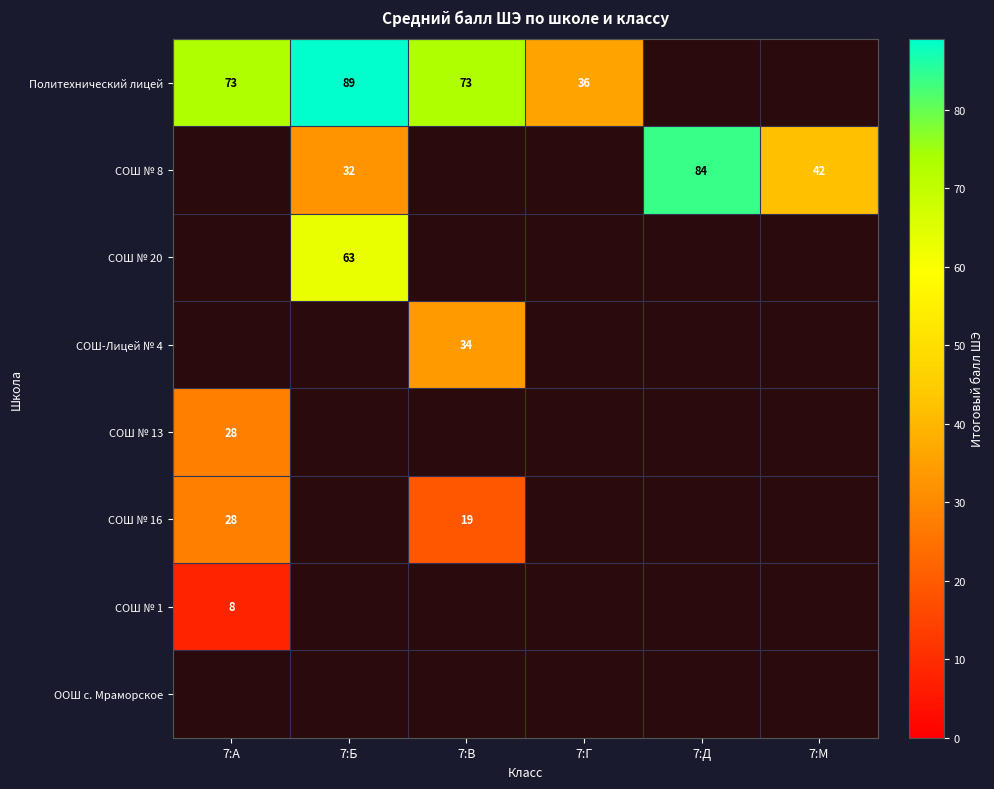

Is the value of Политехнический лицей at 7:В greater than the value of СОШ № 13 at 7:А?

Yes